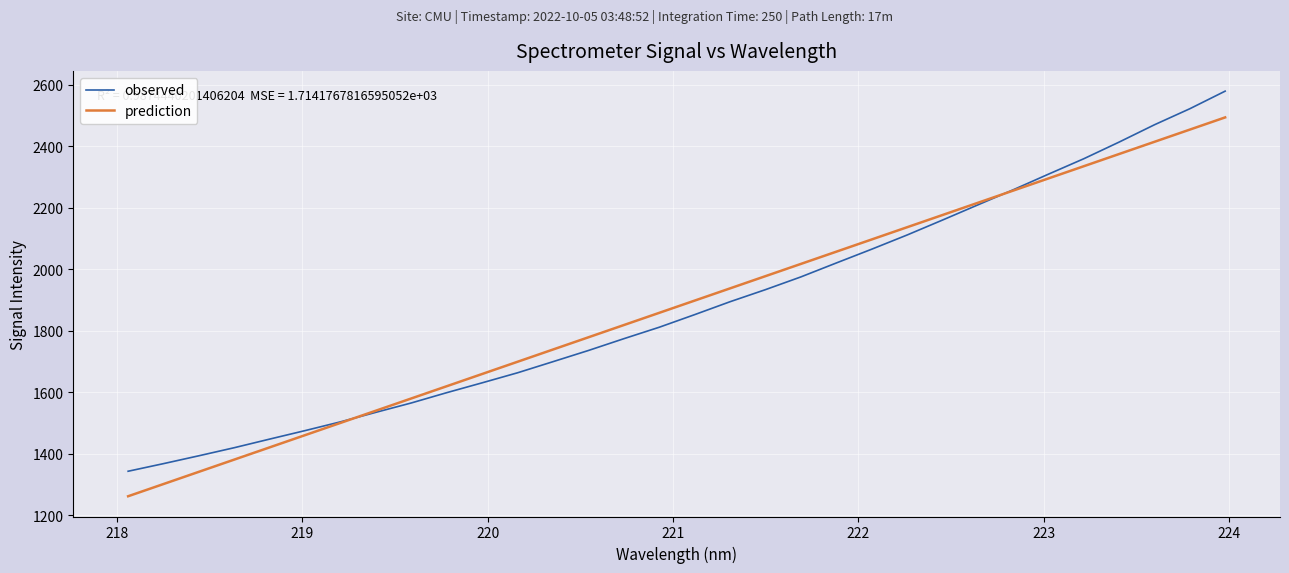

How many times do observed and prediction cross each other?

2